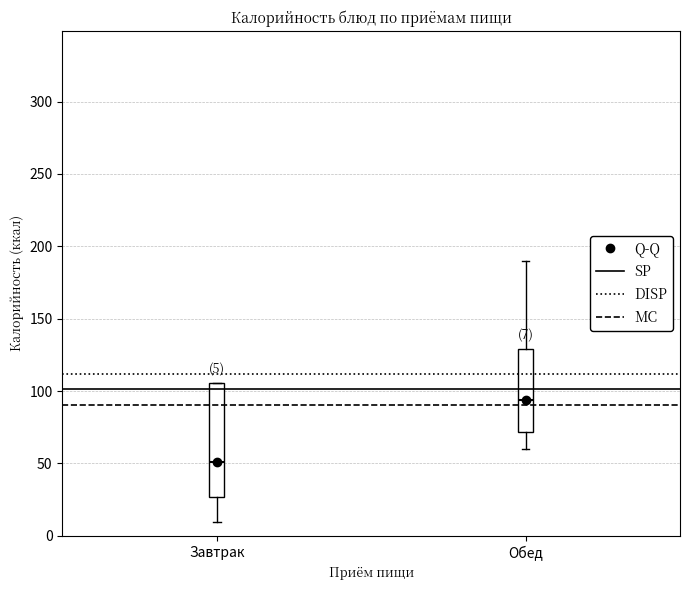

Which box is the tallest, from its lower edge to its upper edge?

Завтрак